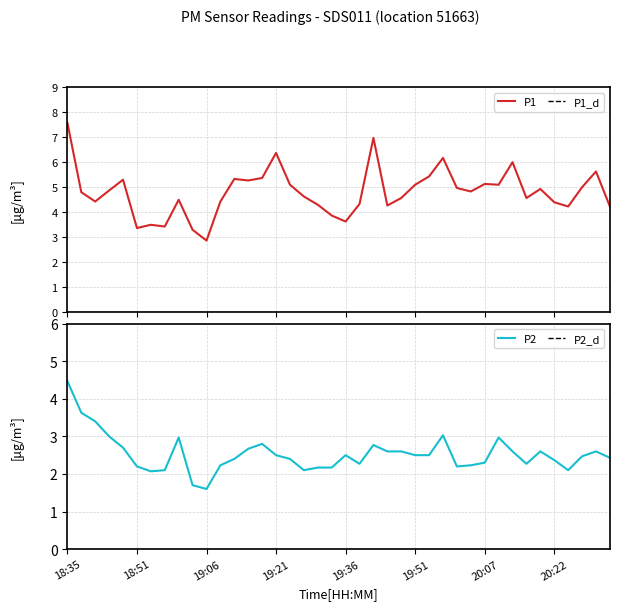

At which category does P2 reach its first local valley?

6